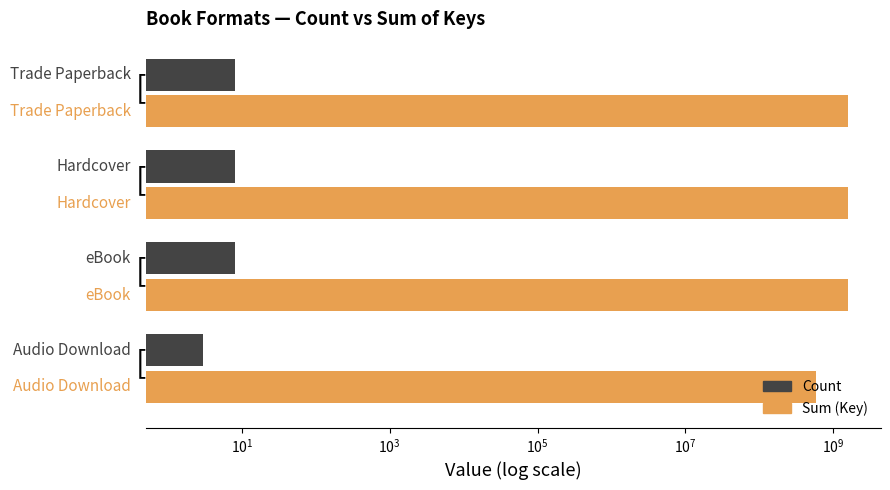

Which series has the largest range (max minus min)?

Sum (Key)